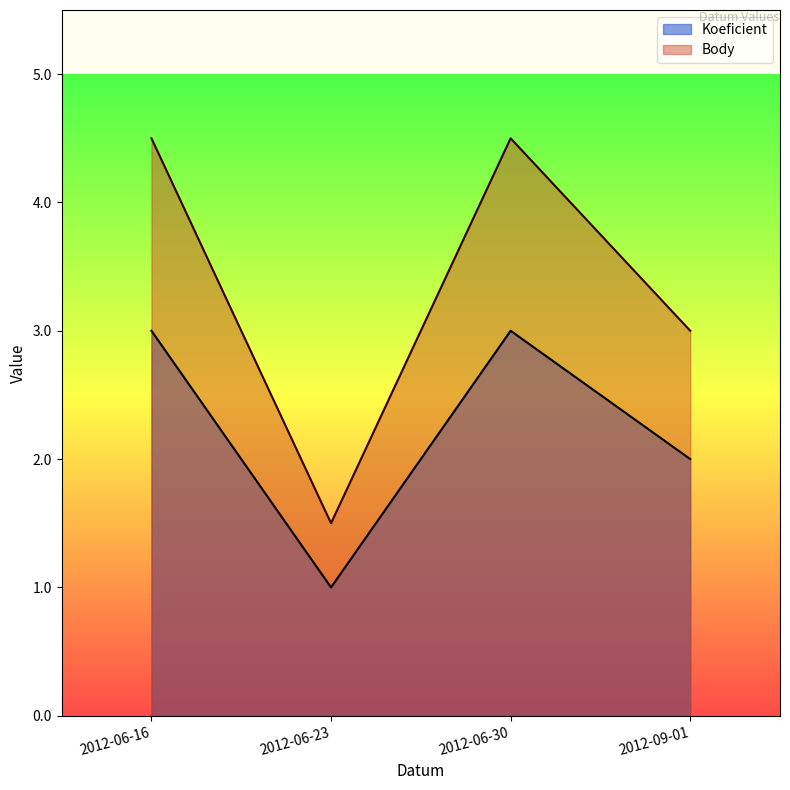

How many lines are shown in the chart?

2